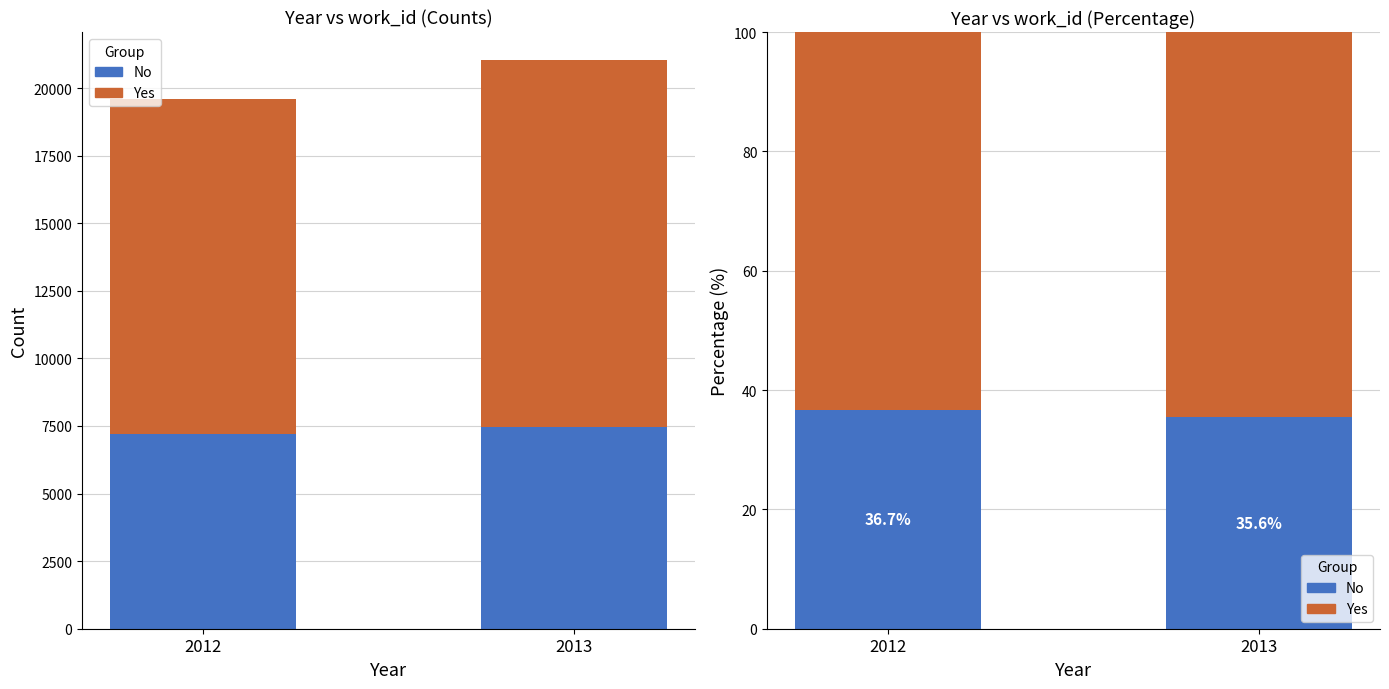

Is it true that Yes equals 63.3 at 2012?

True